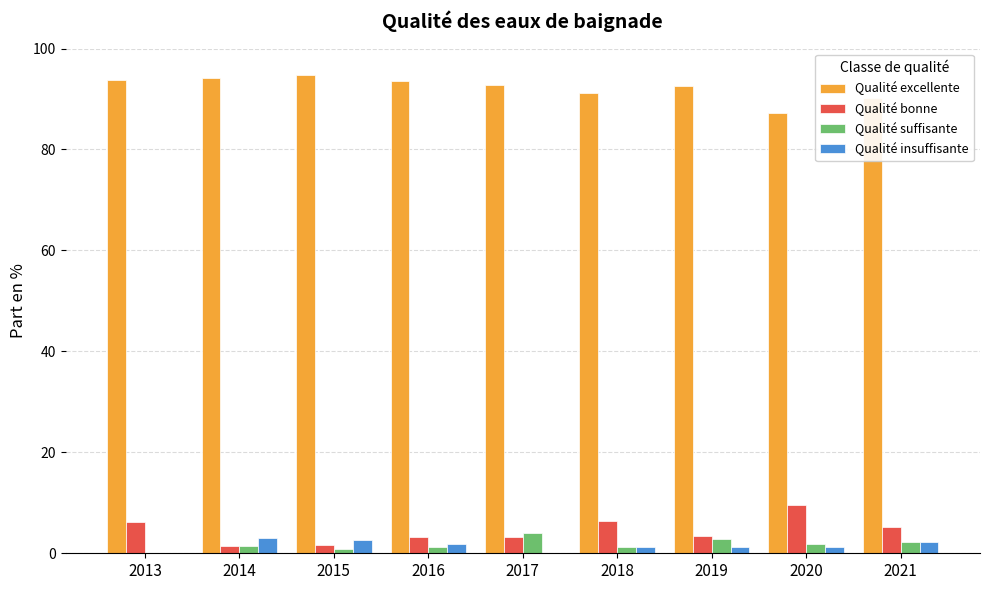

The Qualité suffisante series shows 1.9 at 2020. True or false?

True